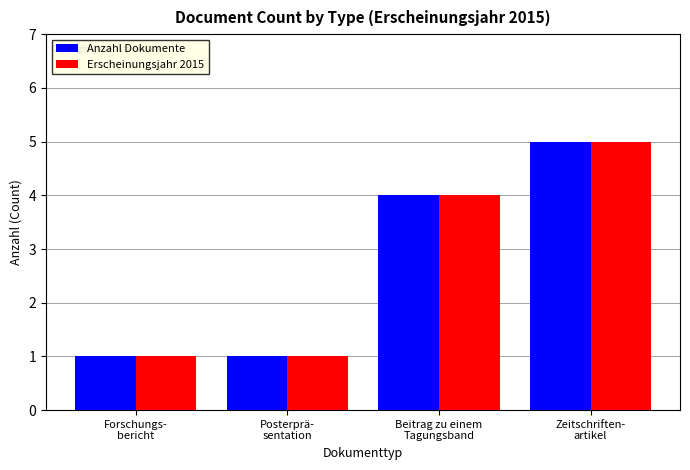

What is the sum of the Anzahl Dokumente values at Beitrag zu einem
Tagungsband and Posterprä-
sentation?

5